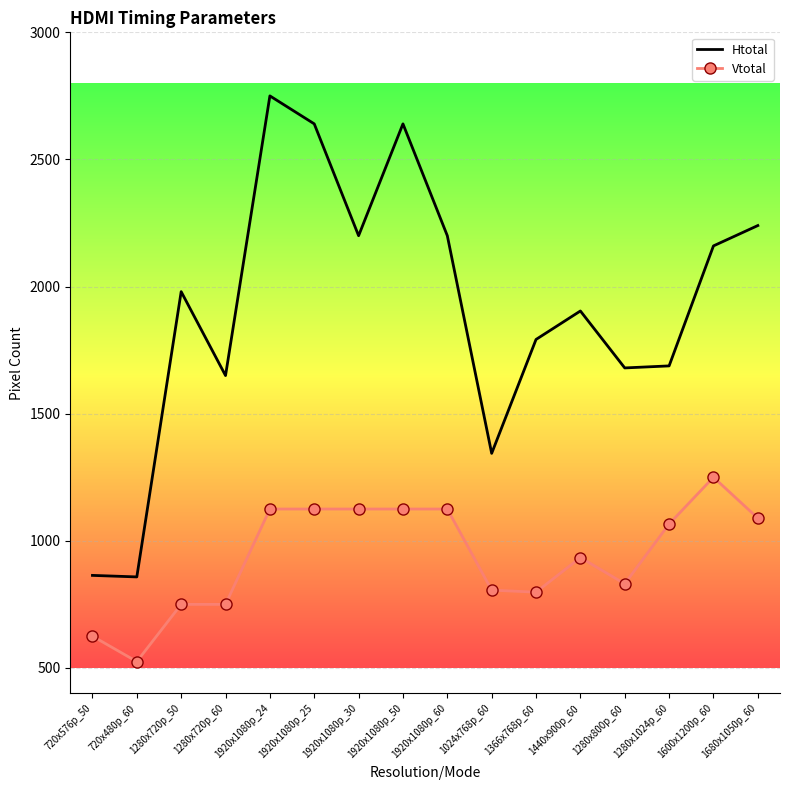

Is it true that Vtotal equals 750 at 1280x720p_60?

True